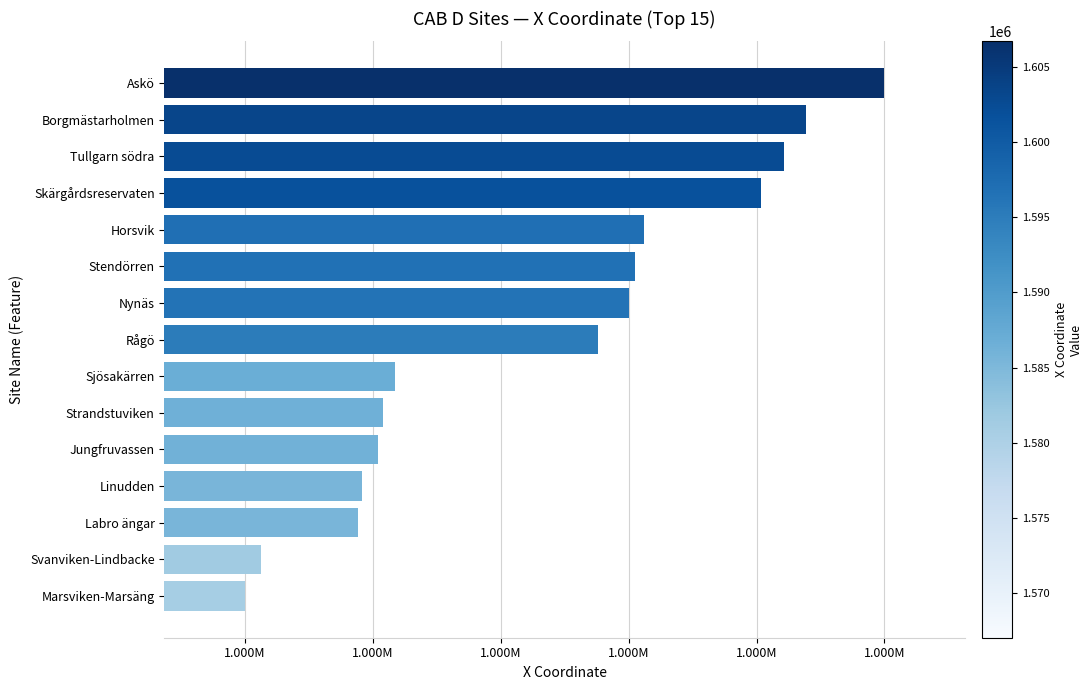

Are the bars grouped side by side (vs. stacked)?

No